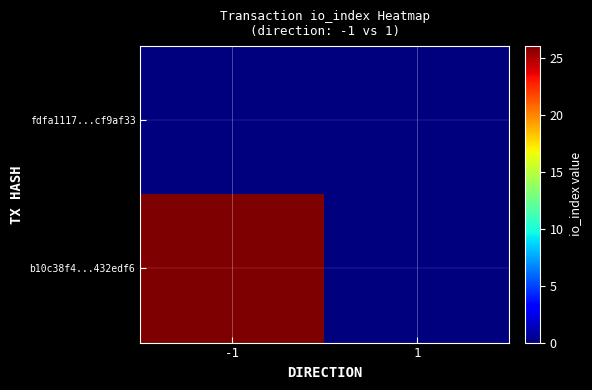

Which series has the largest range (max minus min)?

b10c38f4...432edf6